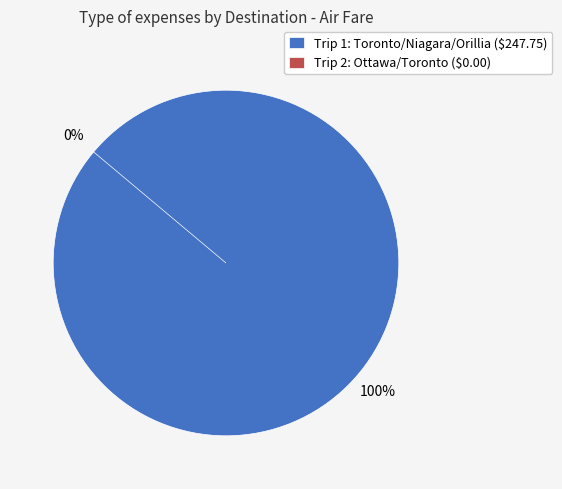

How many segments does this pie chart have?

2